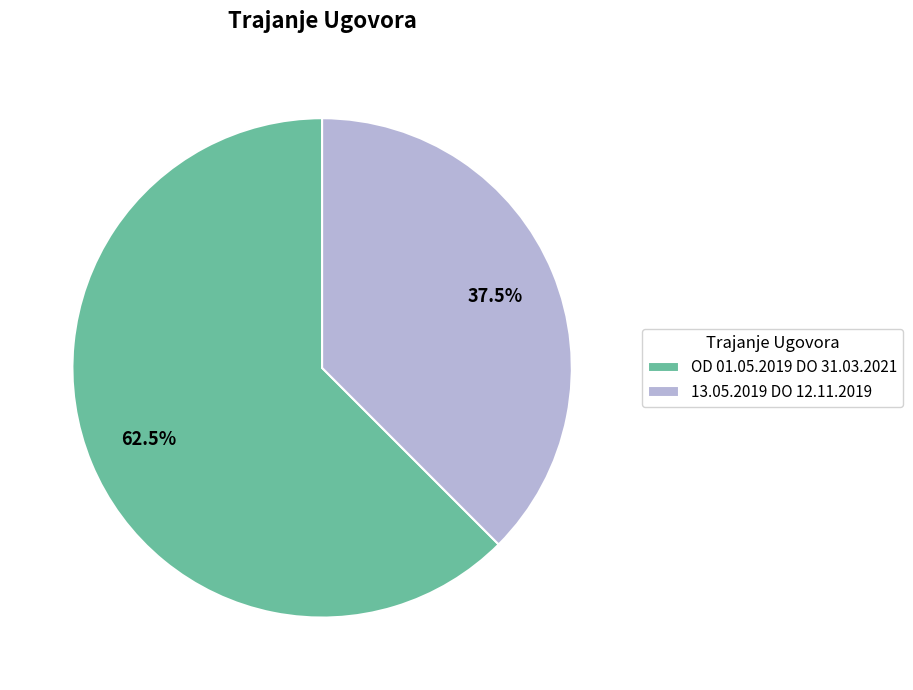

To the nearest percent, what is the combined percentage of OD 01.05.2019 DO 31.03.2021 and 13.05.2019 DO 12.11.2019?

100%